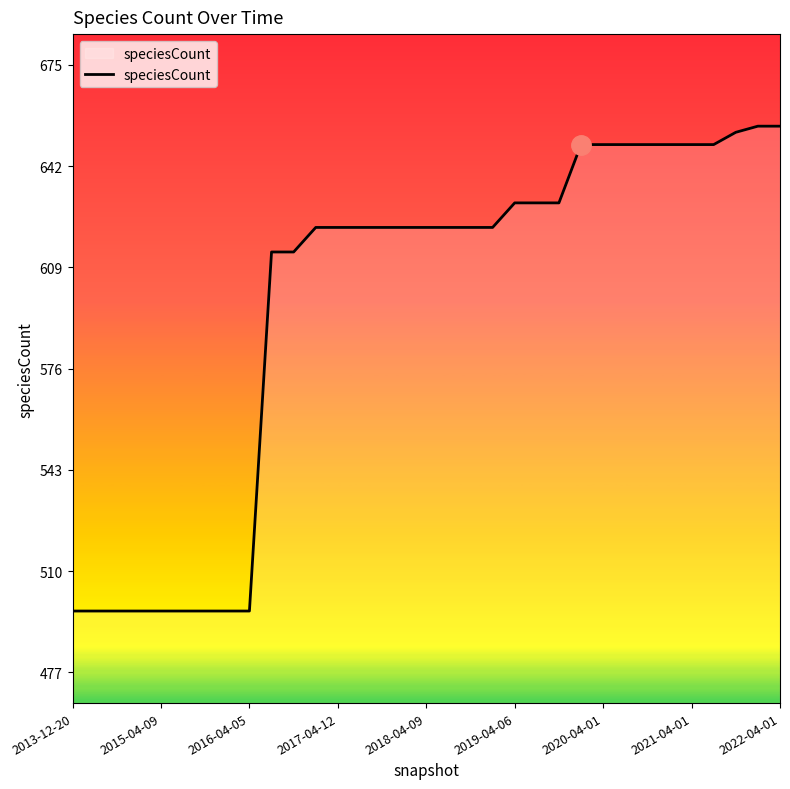

What is the greatest value displayed?

655